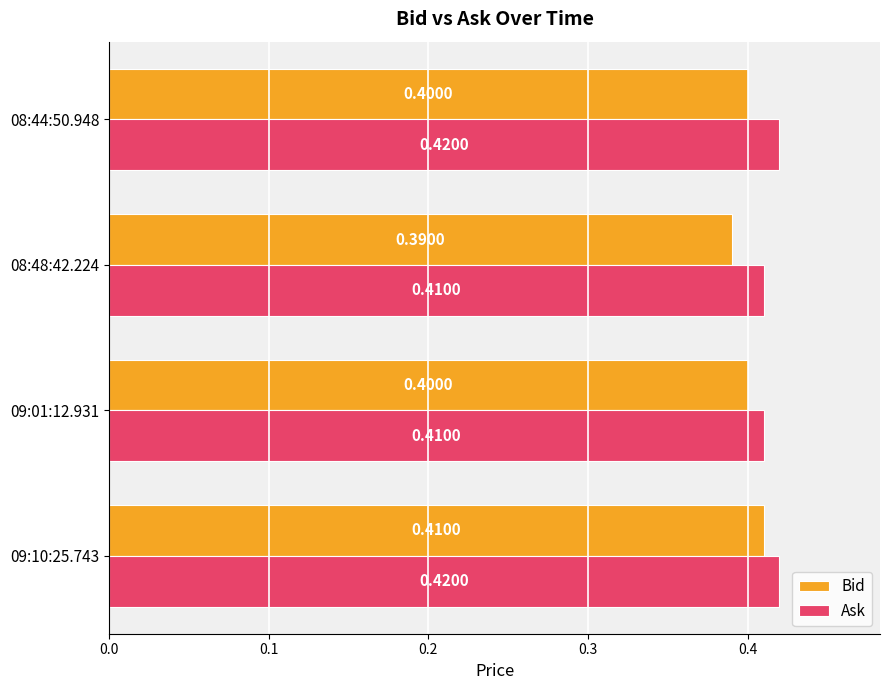

At which category is the sum across all series the highest?

09:10:25.743